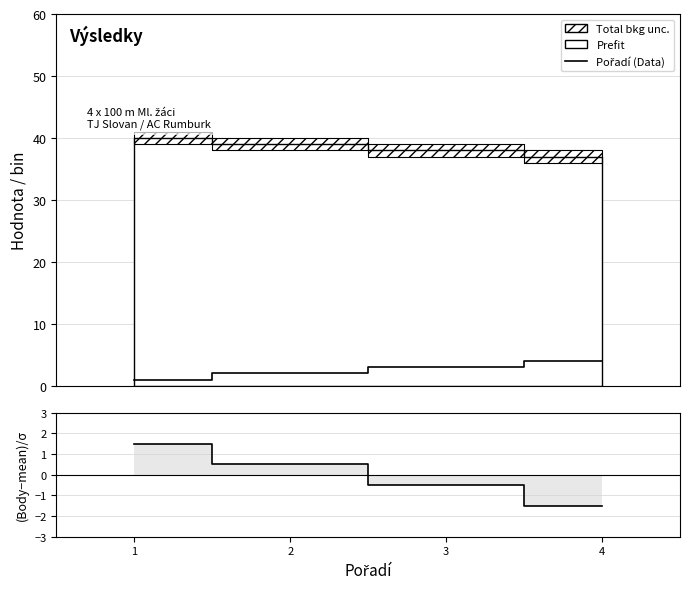

How many times do (Body-mean)/σ and Pořadí (Data) cross each other?

1